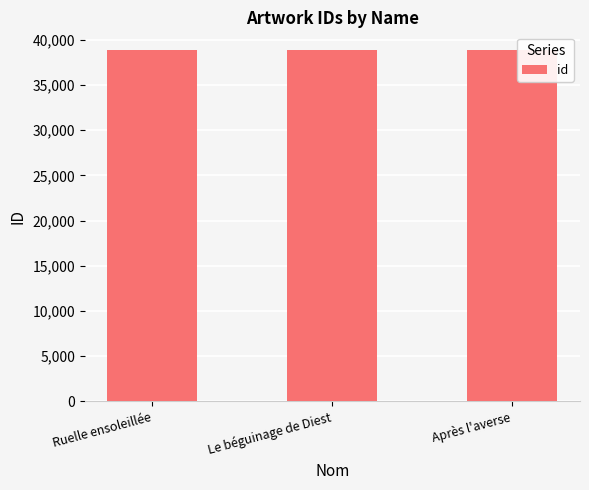

What is the greatest value displayed?

38874